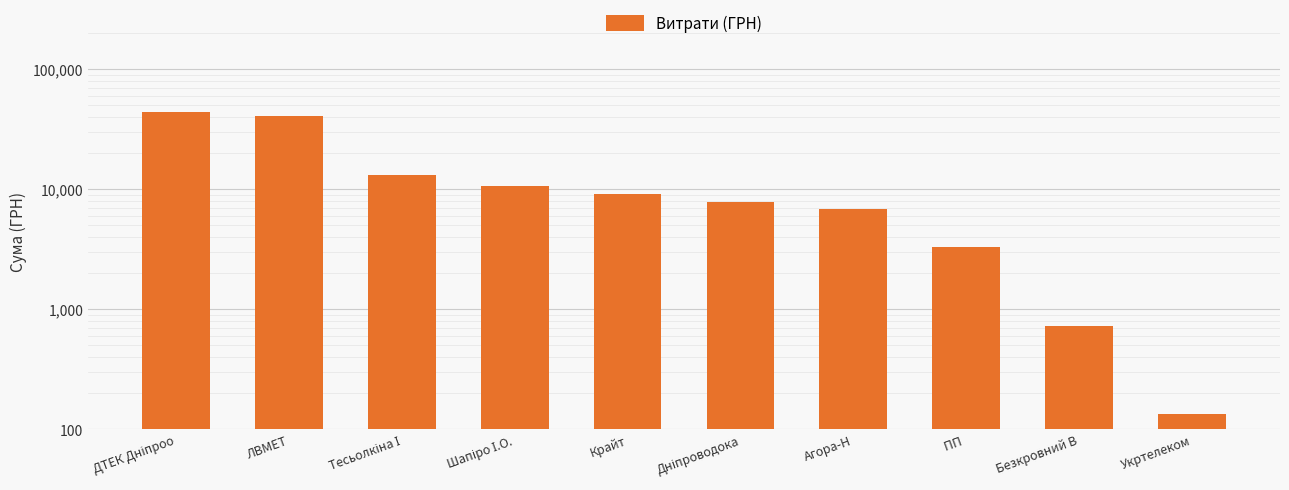

What is the change in value from Шапіро І.О. to Крайт?

-1632.9